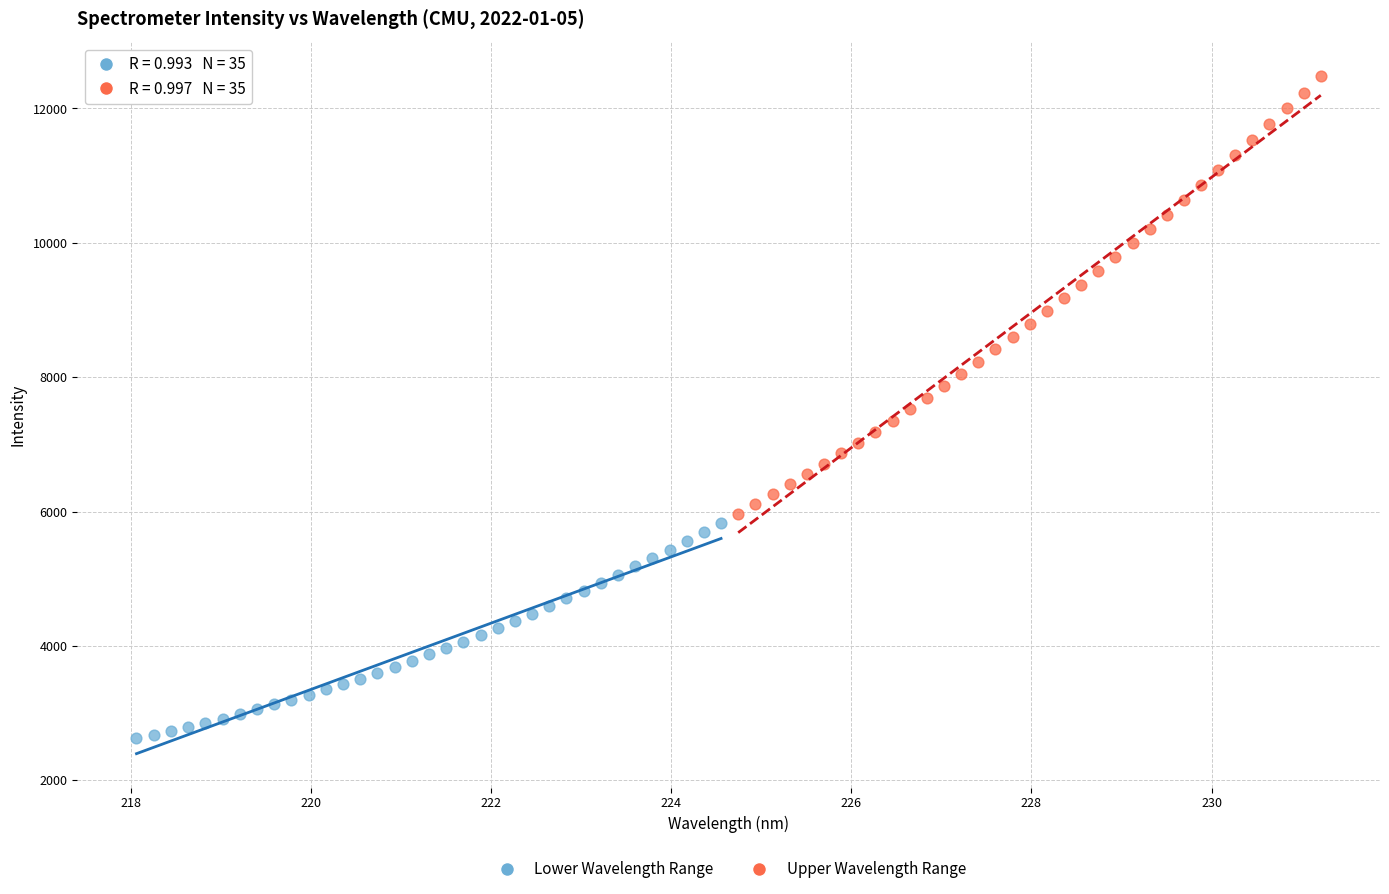

What are all the series names shown in the legend?

Lower Wavelength Range, Upper Wavelength Range